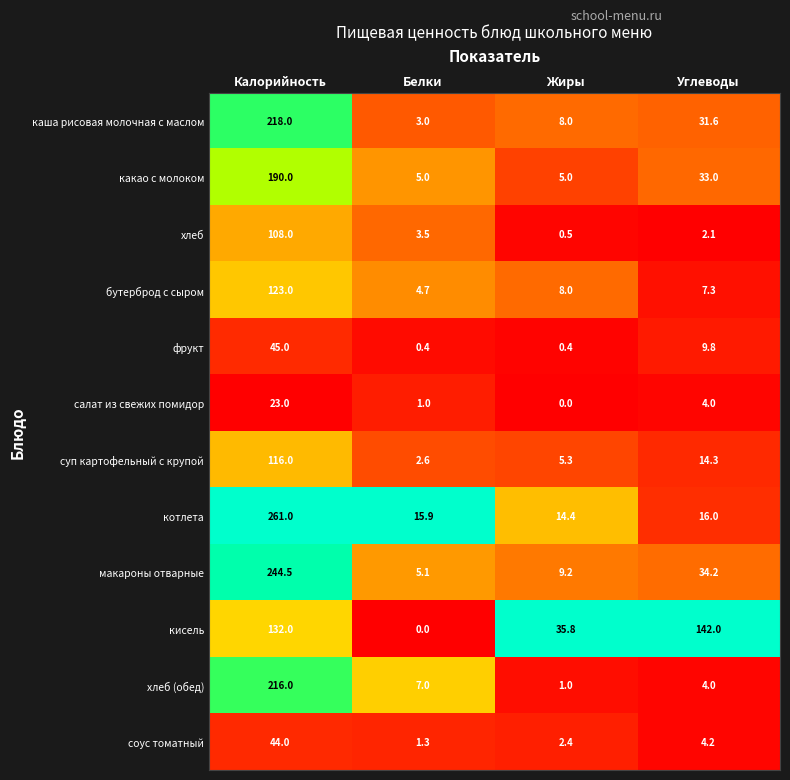

At how many categories does at least one series exceed 9?

4